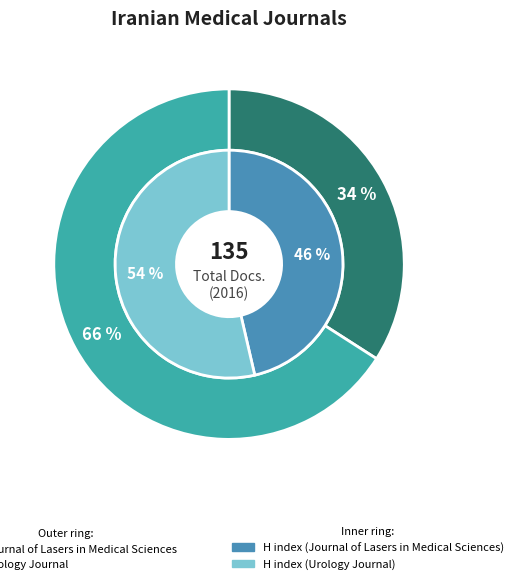

Which category has the biggest portion of the pie?

Urology Journal